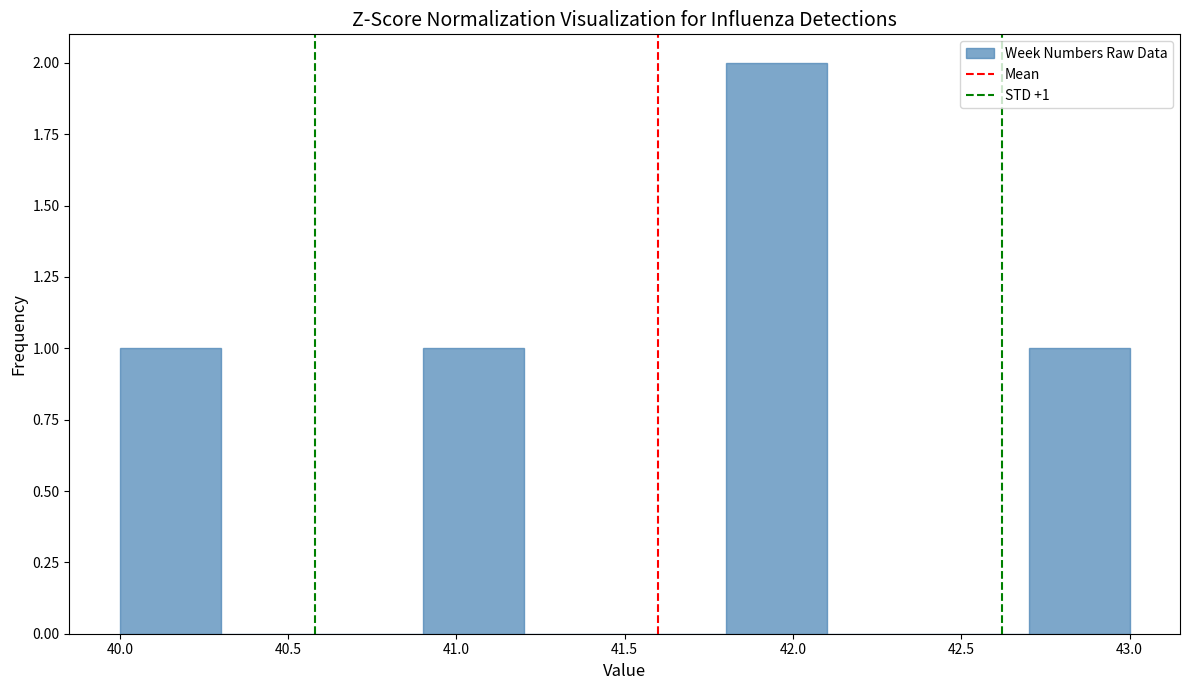

Which range on the x-axis has the tallest bar?

41.8 to 42.1